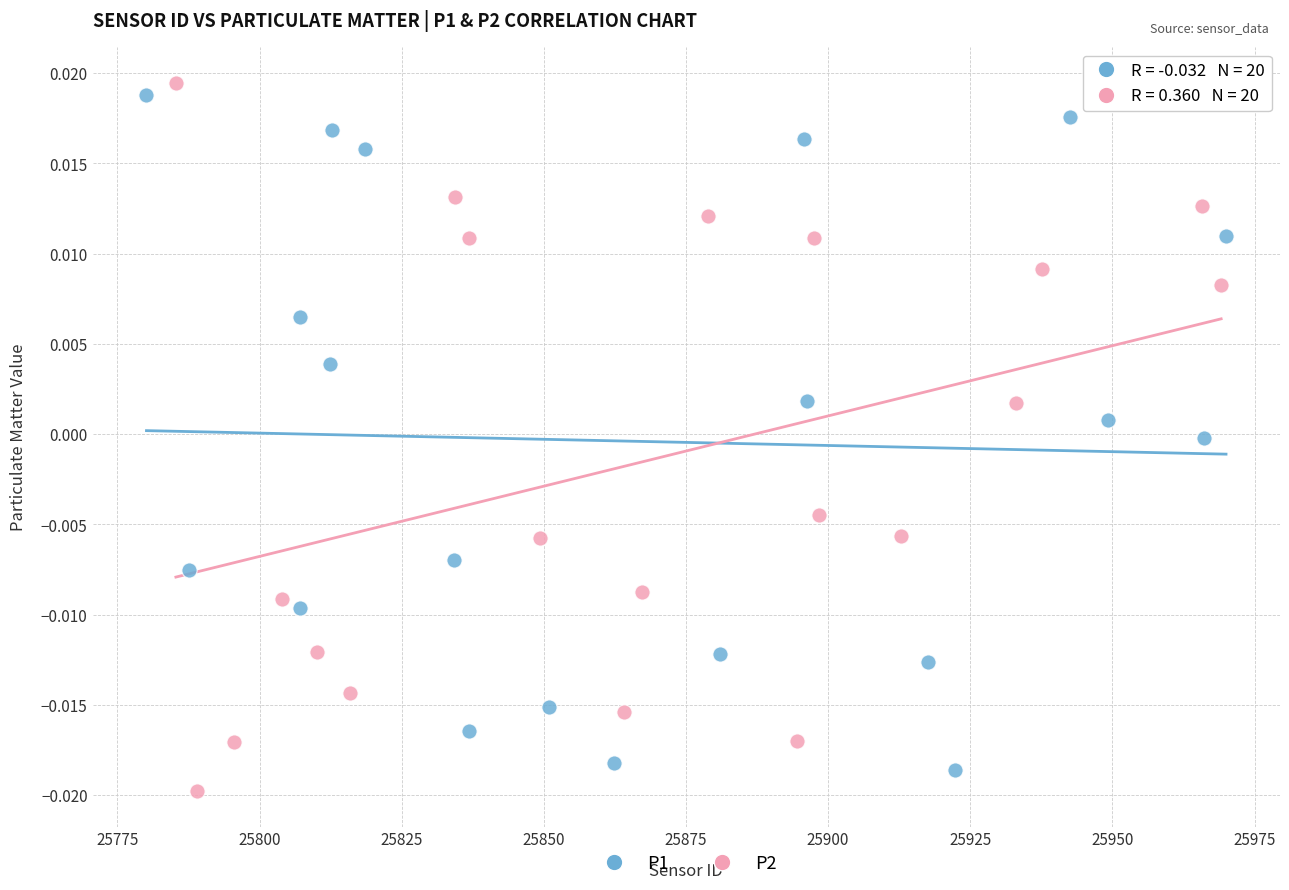

Which series contains the lowest Y value?

P2